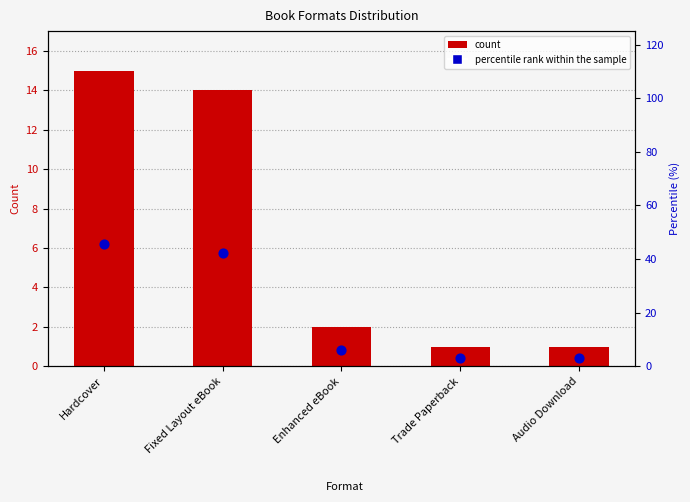

What is the ratio of the value at Fixed Layout eBook to the value at Enhanced eBook?

7.0